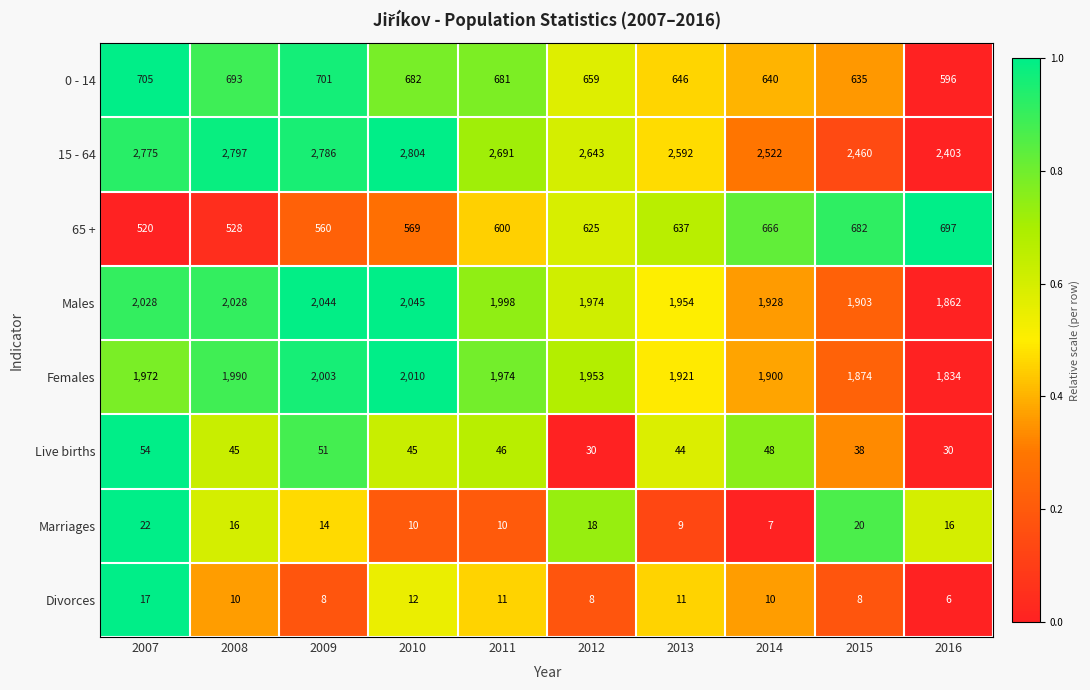

The Divorces series shows 6 at 2016. True or false?

True